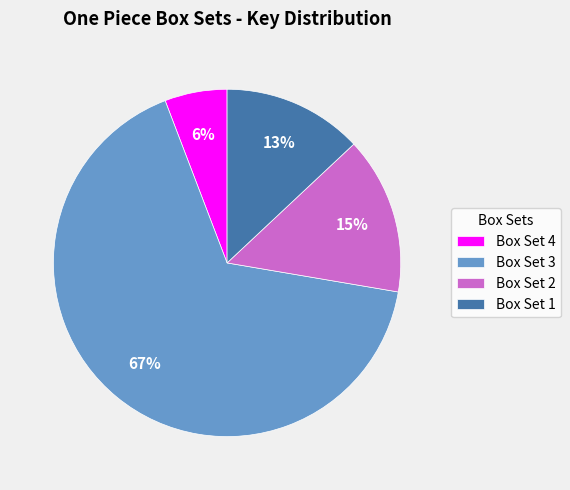

The Box Set 2 slice represents 15% of the pie. True or false?

True